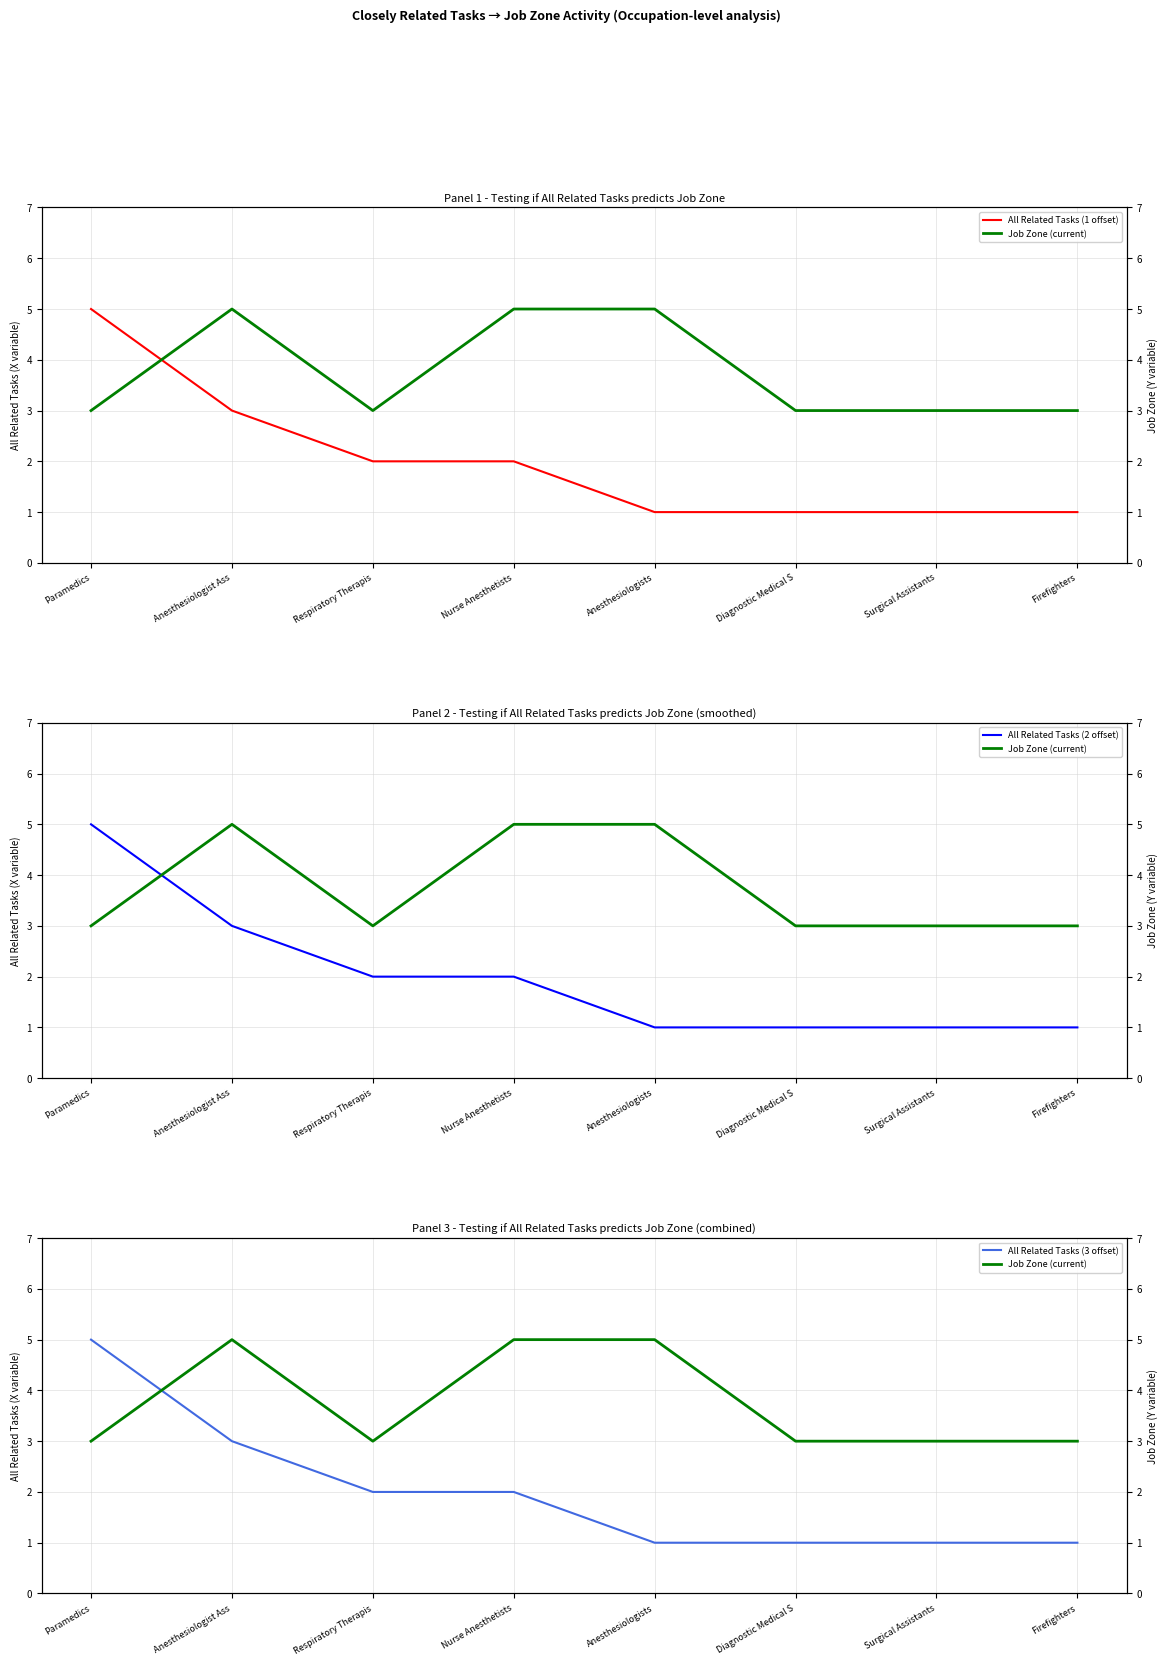

Where is the first local maximum for Job Zone (current)?

Anesthesiologist Ass